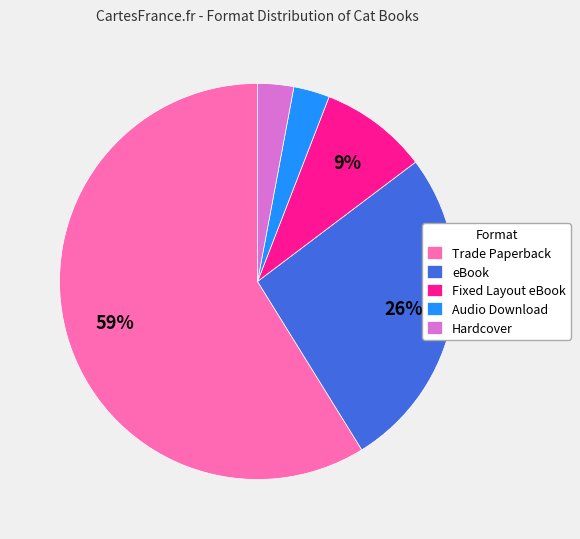

The Audio Download slice represents 3% of the pie. True or false?

True